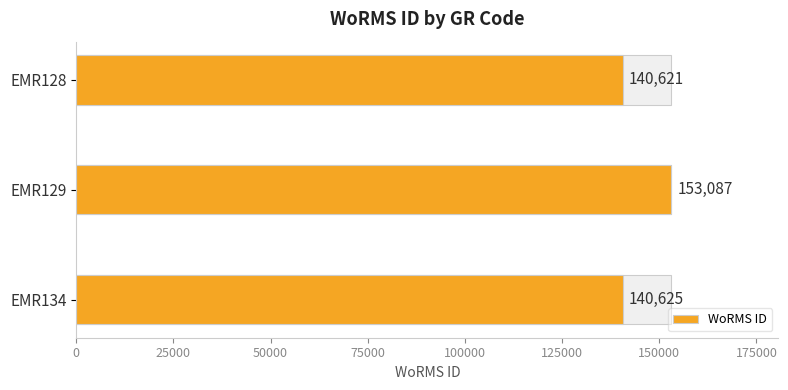

What is the average value?

144778